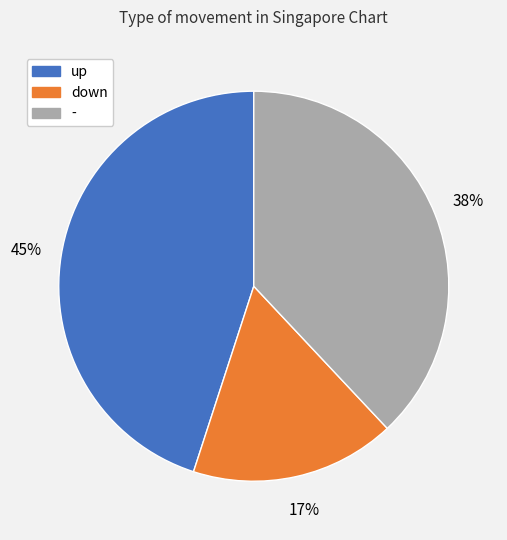

To the nearest percent, what portion does - represent?

38%